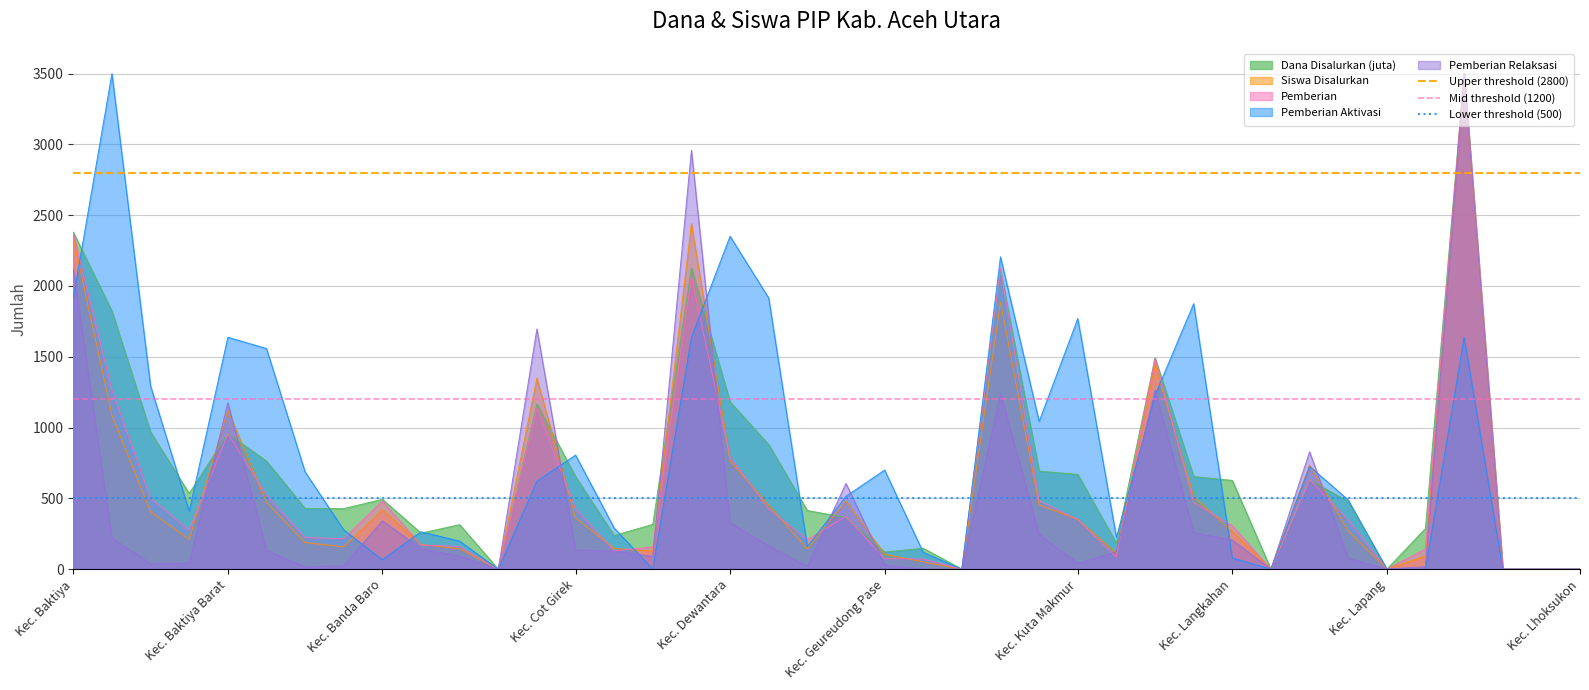

The Dana Disalurkan (juta) series shows 181.5 at Kec. Cot Girek. True or false?

False